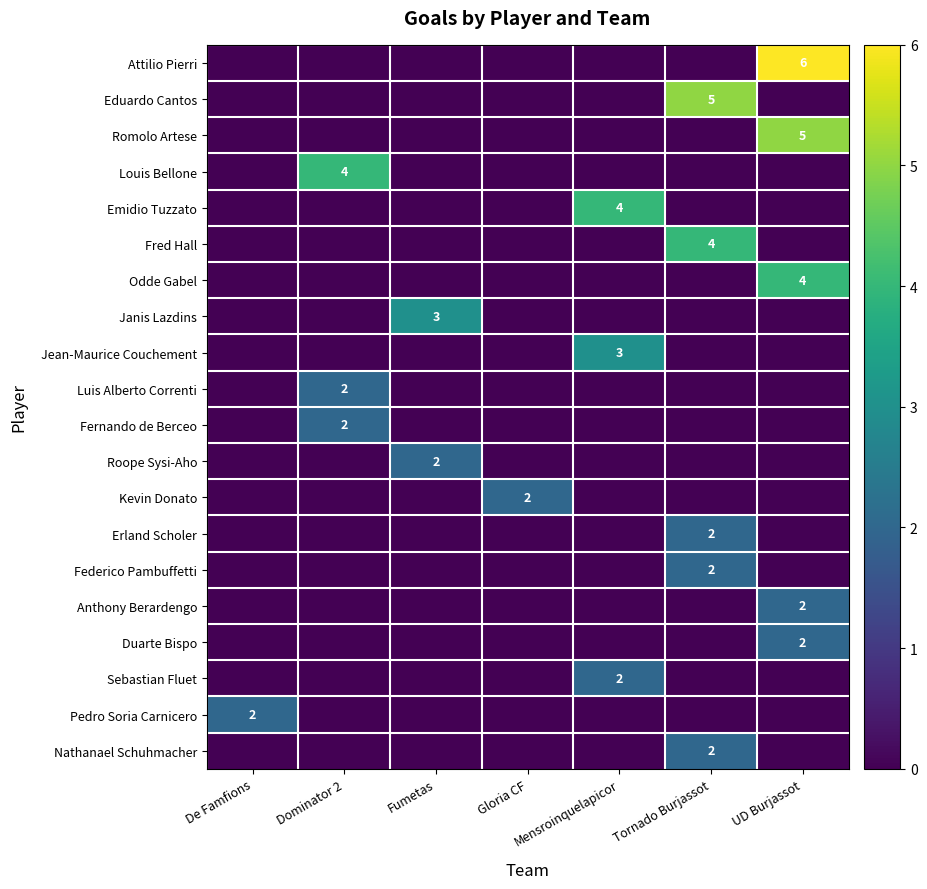

At which category is the sum across all series the highest?

UD Burjassot